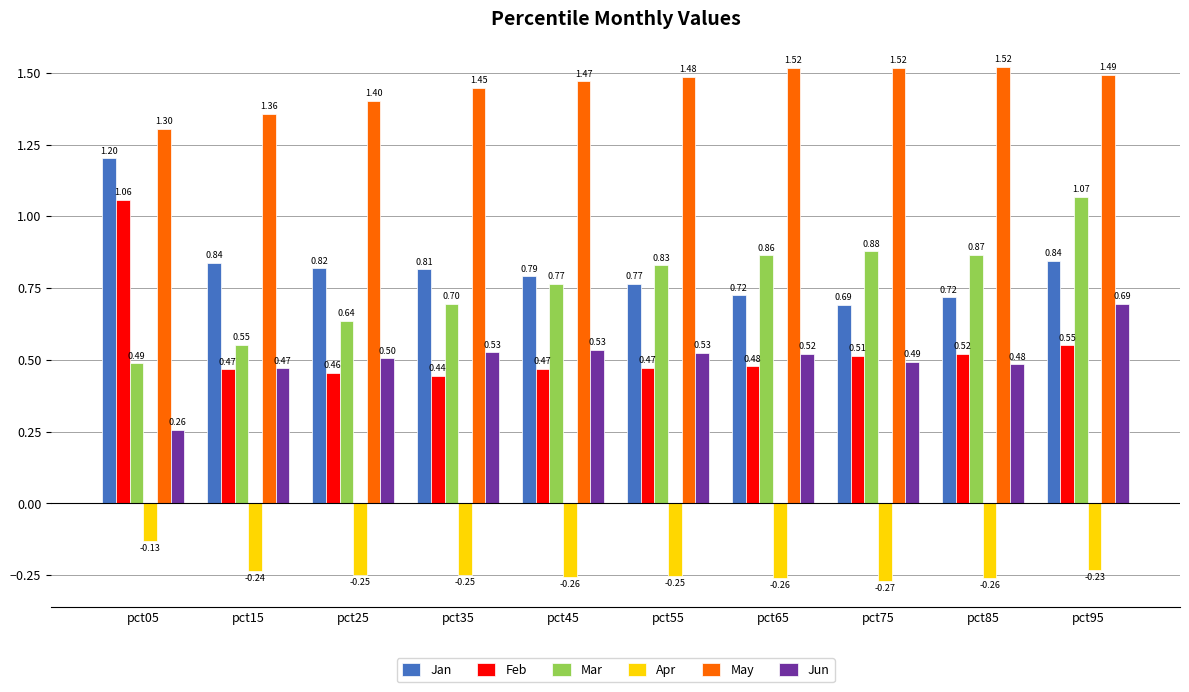

What is the approximate value of Feb at pct75?

0.5